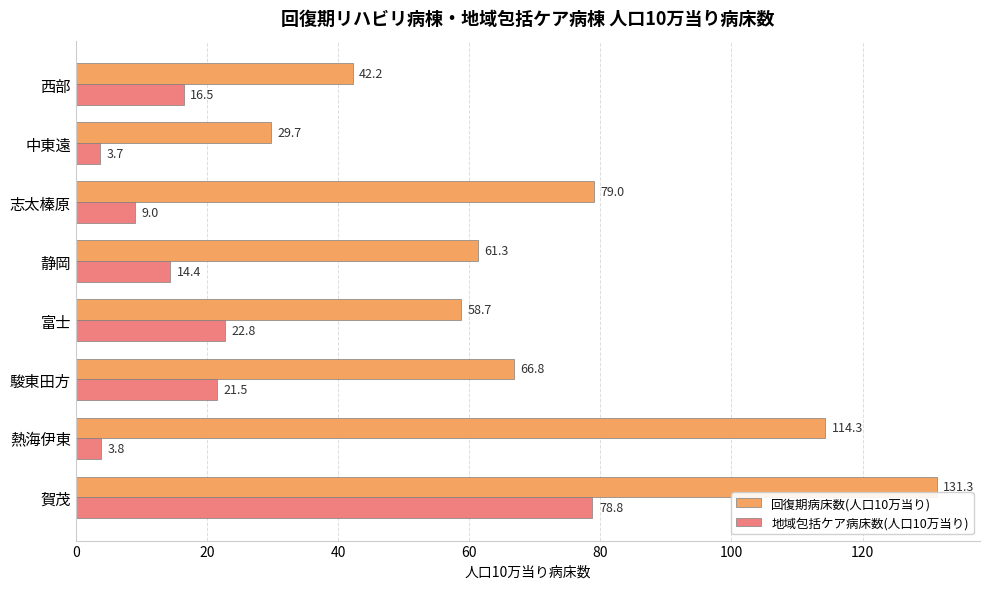

List the series in order of their overall mean, highest first.

回復期病床数(人口10万当り), 地域包括ケア病床数(人口10万当り)